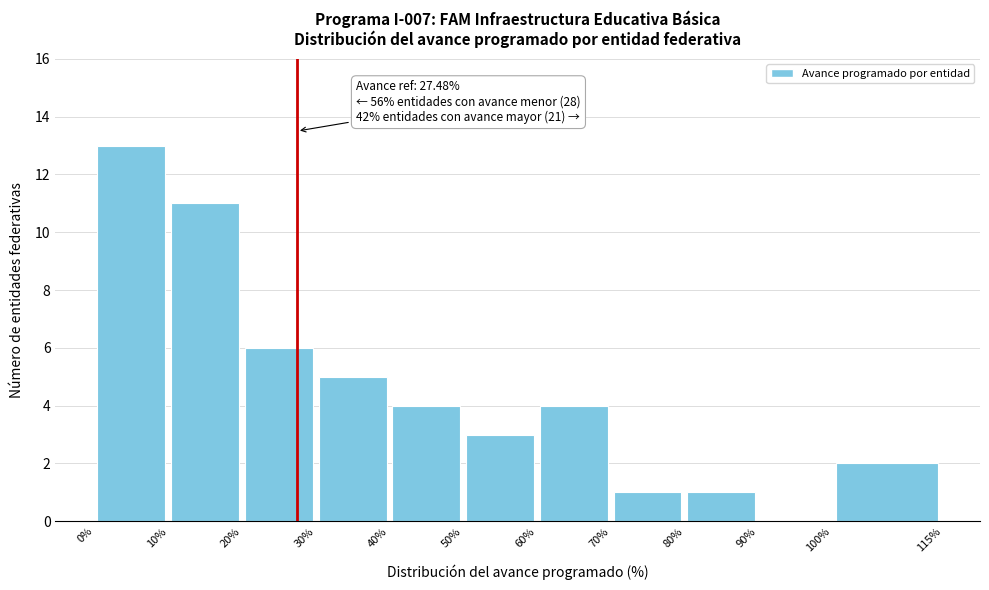

Which range on the x-axis has the tallest bar?

0% to 10%